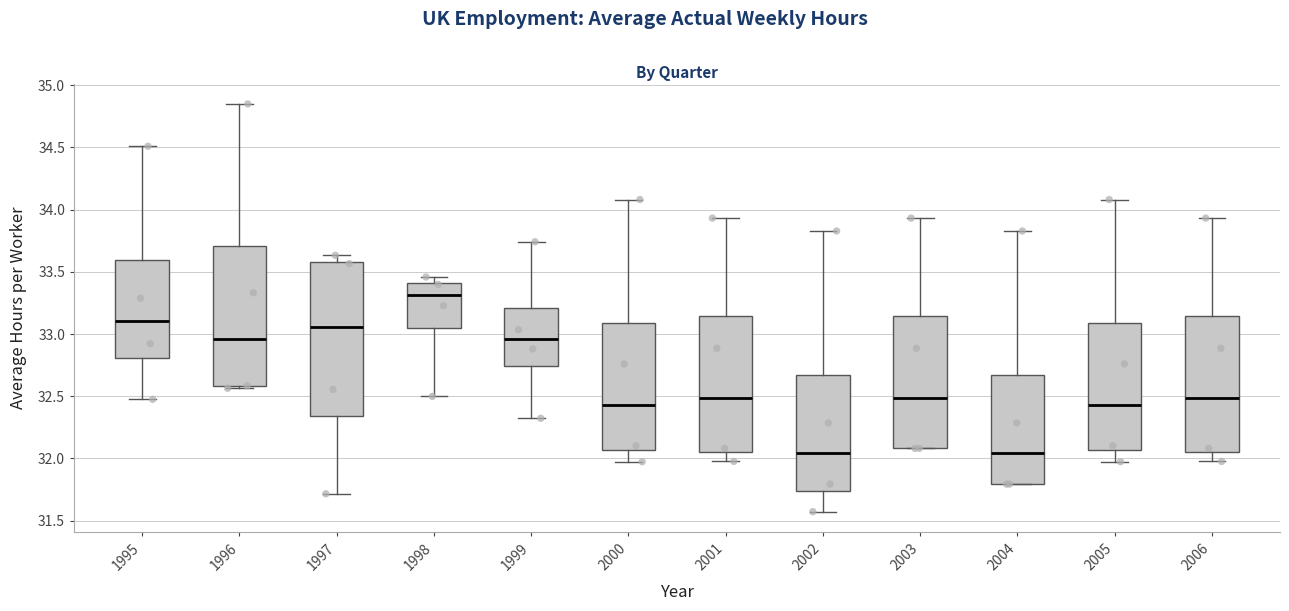

Reading left to right, read every box against the y-axis: the position of its median line, the range the box covers, and the ends of its whiskers. The values are not printed on the chart, so give them approximately, as read against the axis.

1995: median 33.10, box 32.80 to 33.60, whiskers 32.50 to 34.50
1996: median 32.95, box 32.60 to 33.70, whiskers 32.55 to 34.85
1997: median 33.05, box 32.35 to 33.60, whiskers 31.70 to 33.65
1998: median 33.30, box 33.05 to 33.40, whiskers 32.50 to 33.45
1999: median 32.95, box 32.75 to 33.20, whiskers 32.30 to 33.75
2000: median 32.45, box 32.05 to 33.10, whiskers 31.95 to 34.10
2001: median 32.50, box 32.05 to 33.15, whiskers 32.00 to 33.95
2002: median 32.05, box 31.75 to 32.65, whiskers 31.55 to 33.85
2003: median 32.50, box 32.10 to 33.15, whiskers 32.10 to 33.95
2004: median 32.05, box 31.80 to 32.65, whiskers 31.80 to 33.85
2005: median 32.45, box 32.05 to 33.10, whiskers 31.95 to 34.10
2006: median 32.50, box 32.05 to 33.15, whiskers 32.00 to 33.95